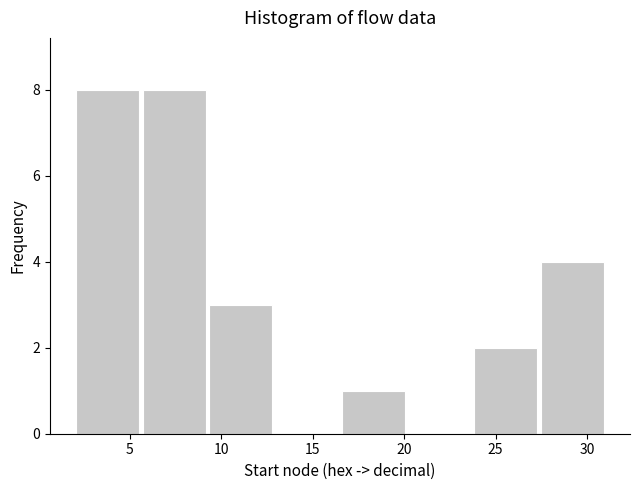

Reading left to right, list every bar in this chart as the range it spans on the x-axis followed by its height. Neither the bar edges nor the heights are printed on the chart, so give them approximately, as read against the axes.

2.0 to 5.5: 8
5.5 to 9.5: 8
9.5 to 13.0: 3
13.0 to 16.5: 0
16.5 to 20.0: 1
20.0 to 24.0: 0
24.0 to 27.5: 2
27.5 to 31.0: 4